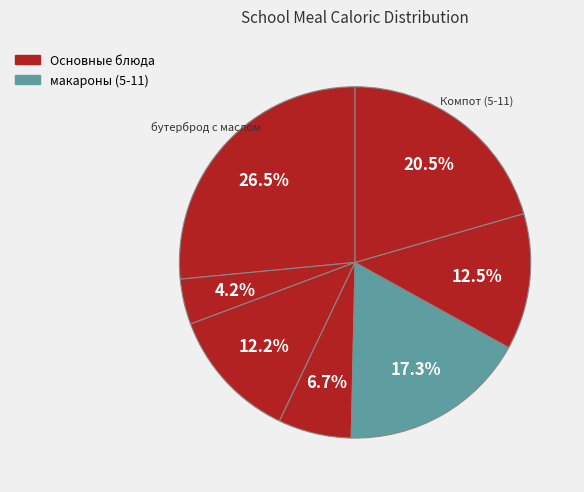

How many segments does this pie chart have?

7